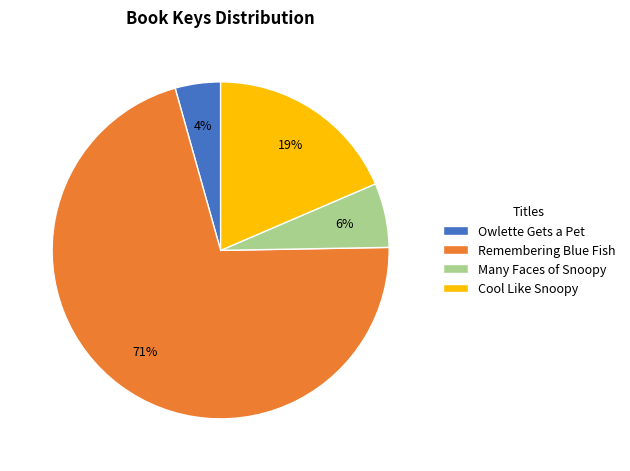

Count the number of slices in the pie.

4